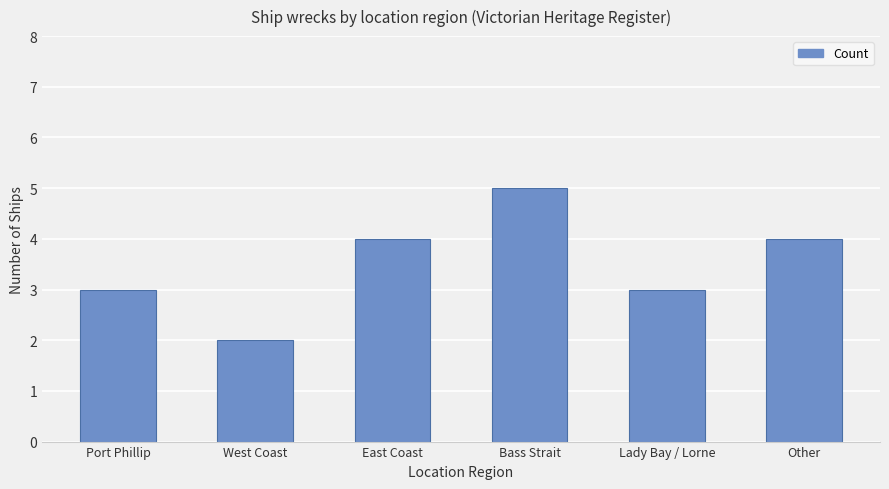

Reading left to right, list all the values displayed in this chart.

Port Phillip=3	West Coast=2	East Coast=4	Bass Strait=5	Lady Bay / Lorne=3	Other=4